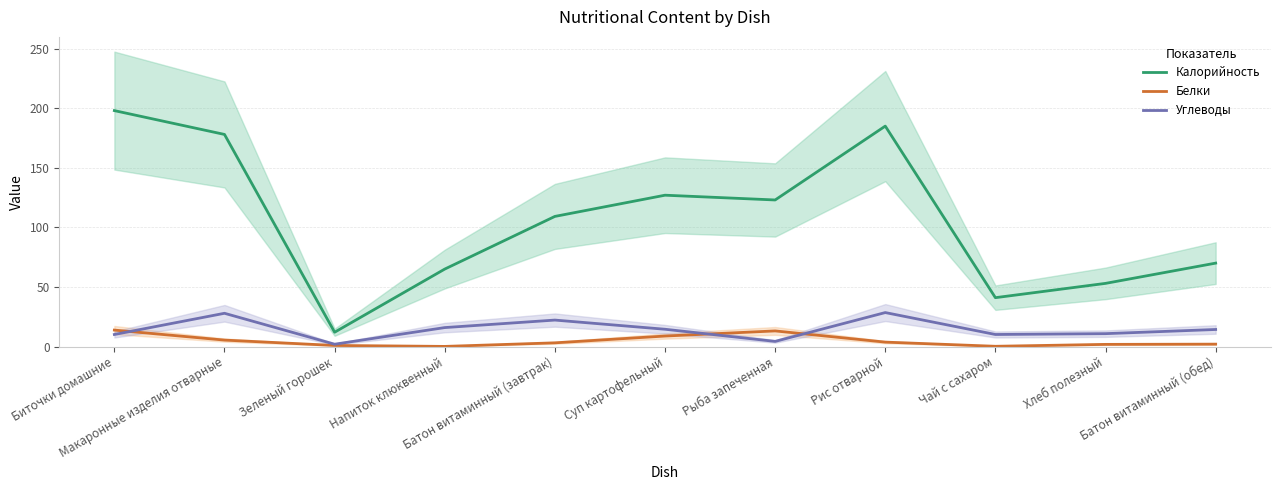

True or false: Калорийность and Углеводы intersect in this chart.

False